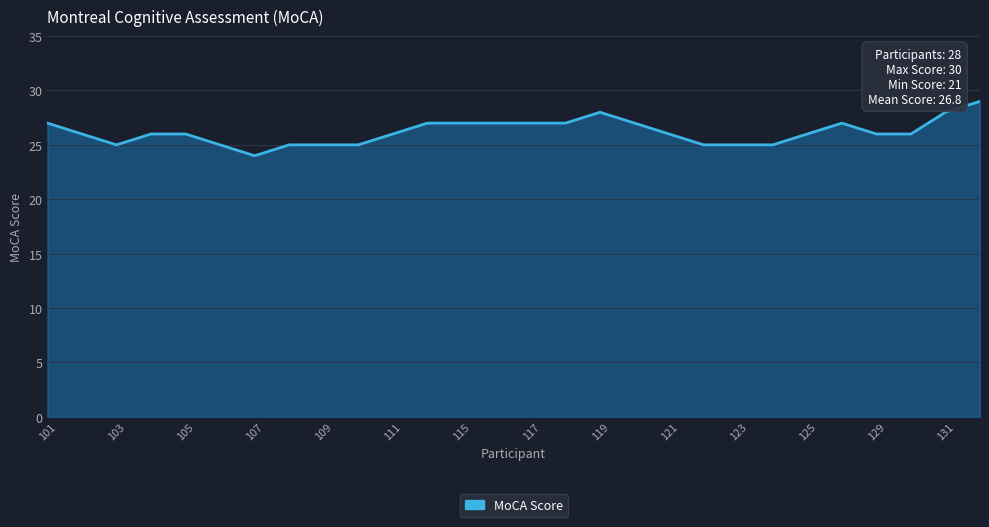

Does the chart display data point markers on the line(s)?

No